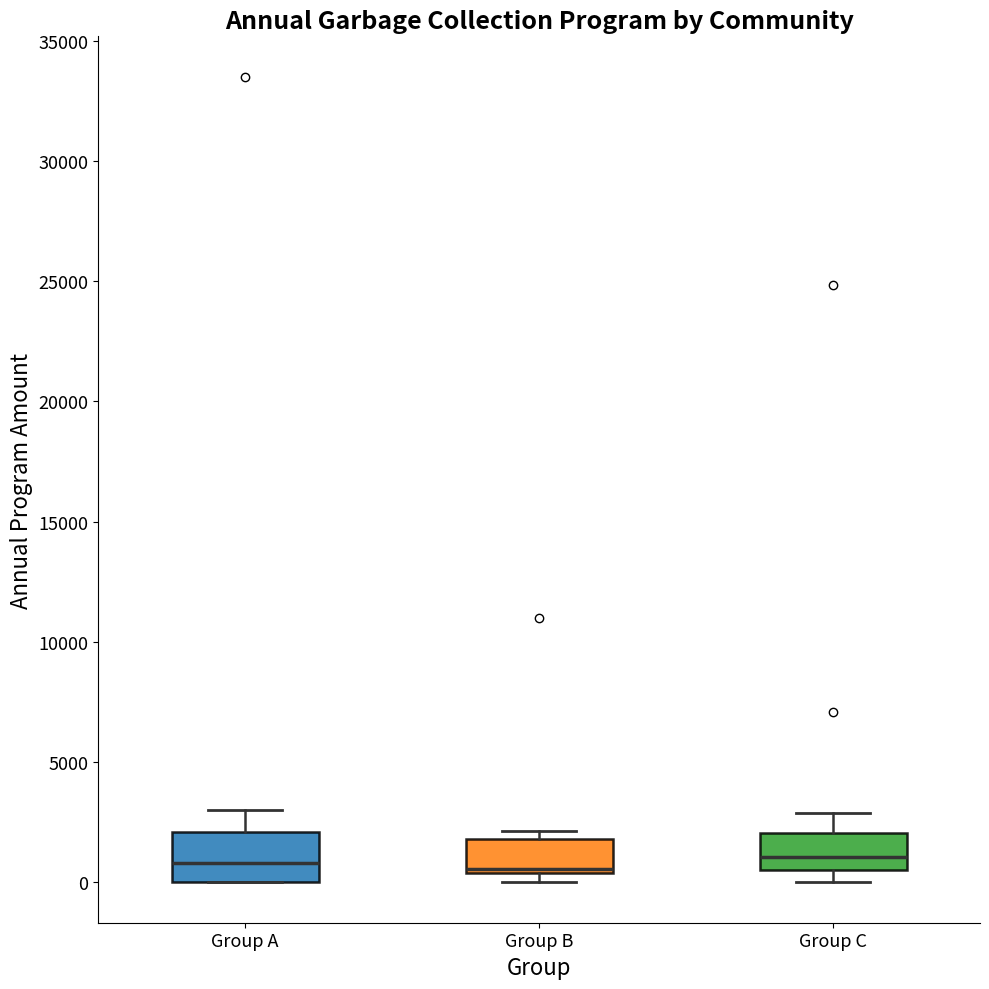

Which box is the tallest, from its lower edge to its upper edge?

Group A